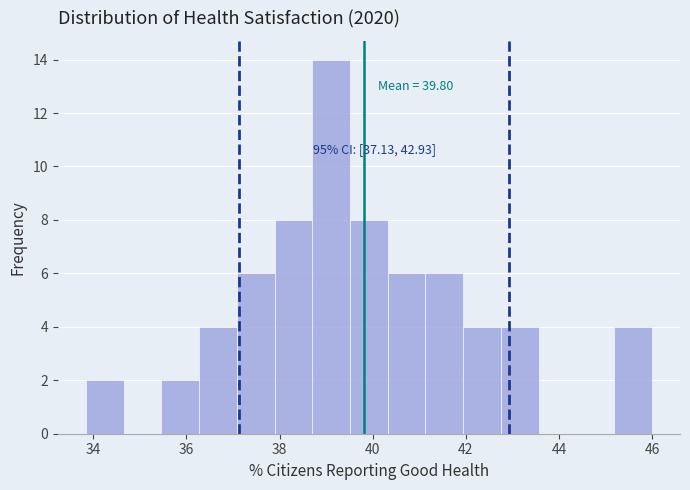

Over which range of the x-axis is the bar tallest?

38.8 to 39.6